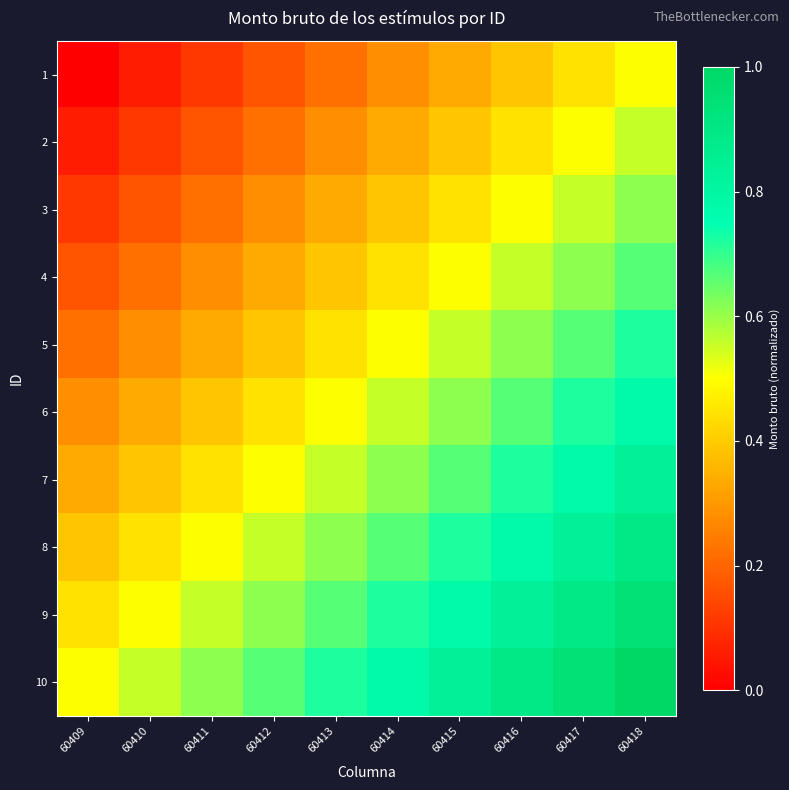

How many data points does each series have?

10